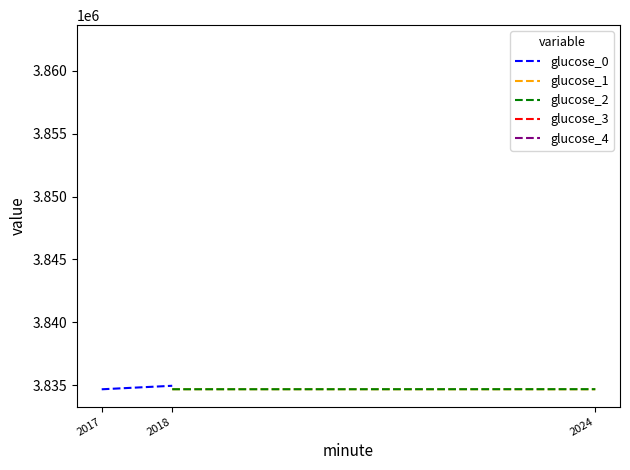

At which category is the sum across all series the highest?

2018